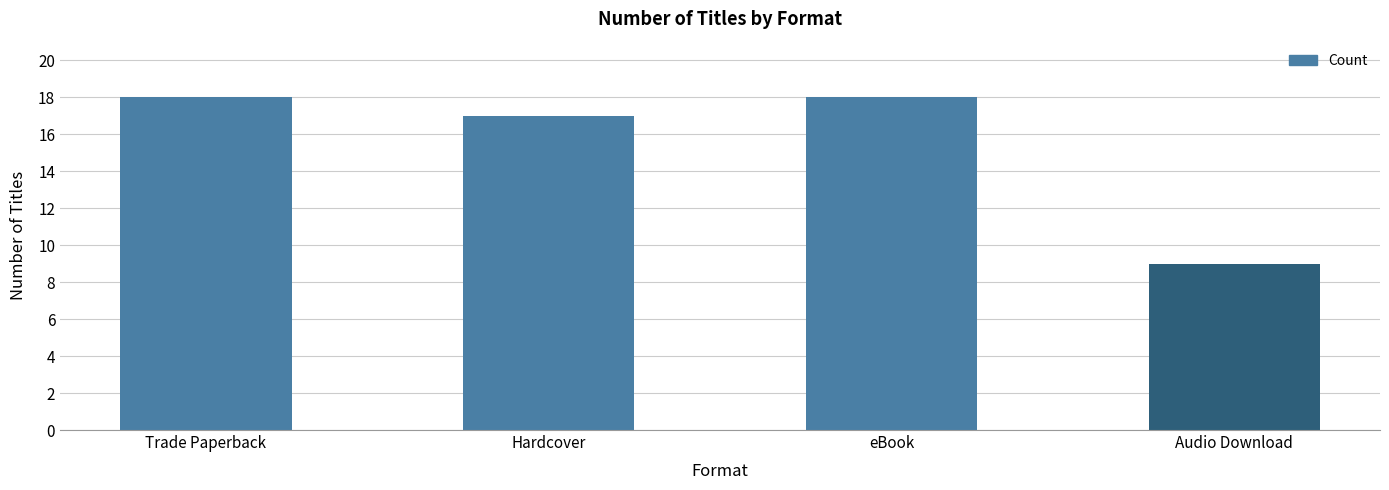

Which label corresponds to the smallest value in the chart?

Audio Download